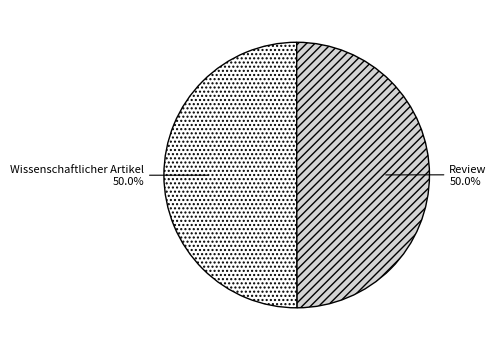

Approximately how many times larger is the value at Wissenschaftlicher Artikel compared to Review?

1.0